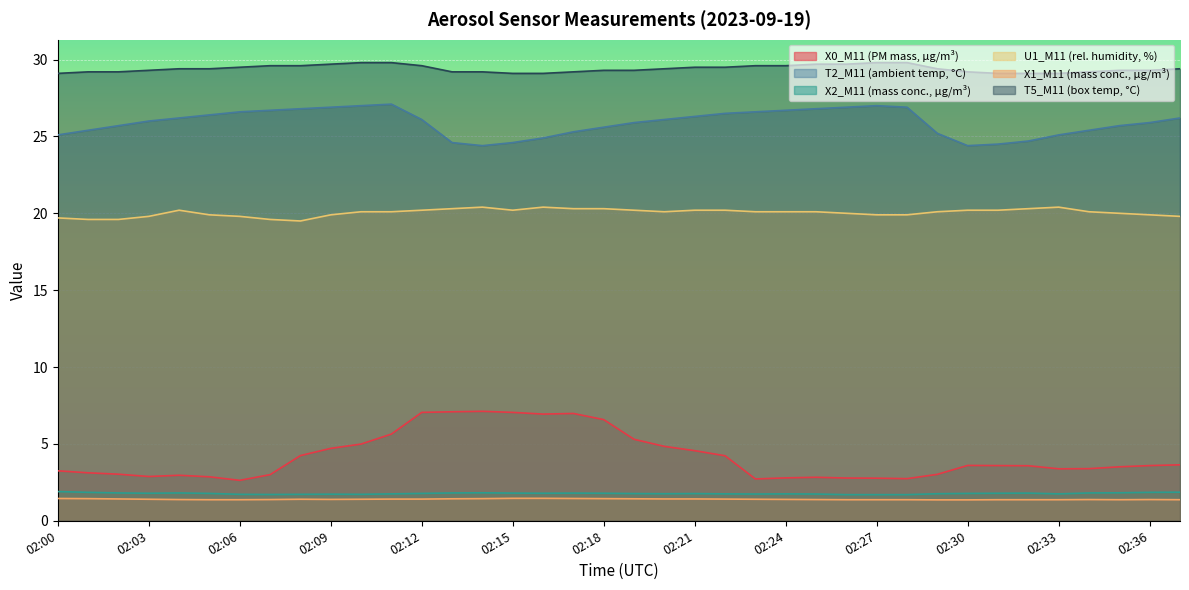

What are all the series names shown in the legend?

X0_M11 (PM mass, µg/m³), T2_M11 (ambient temp, °C), X2_M11 (mass conc., µg/m³), U1_M11 (rel. humidity, %), X1_M11 (mass conc., µg/m³), T5_M11 (box temp, °C)